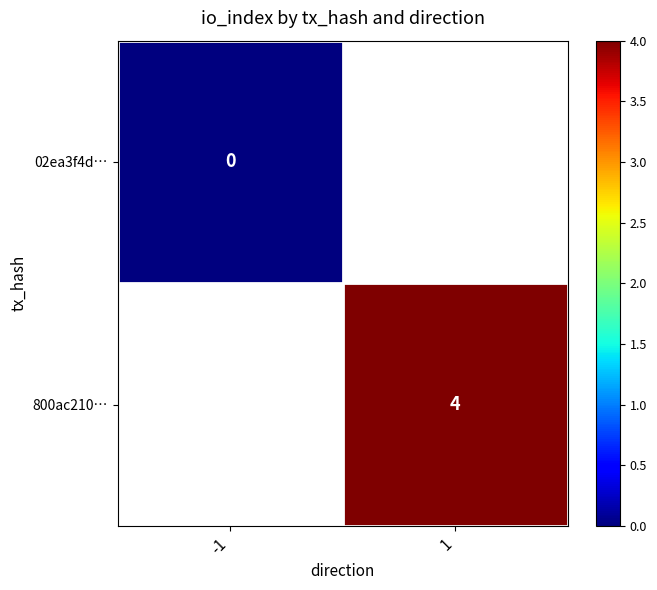

True or false: 800ac210… has a value of 6 at 1.

False